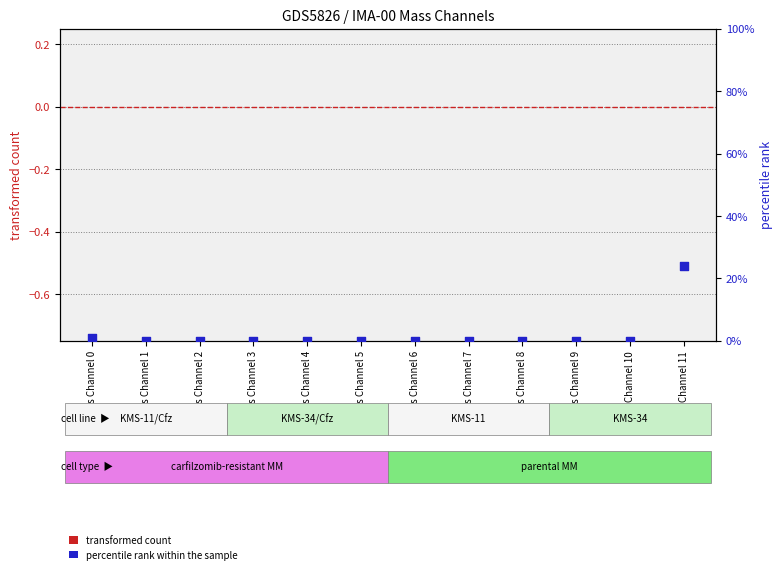

At how many categories does at least one series exceed 2?

1